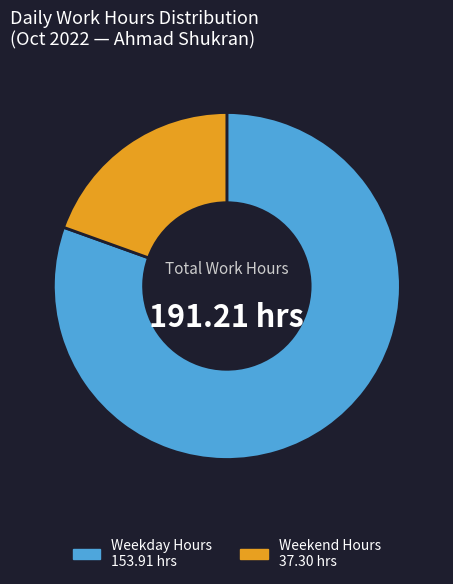

Does any single category account for the majority?

Yes